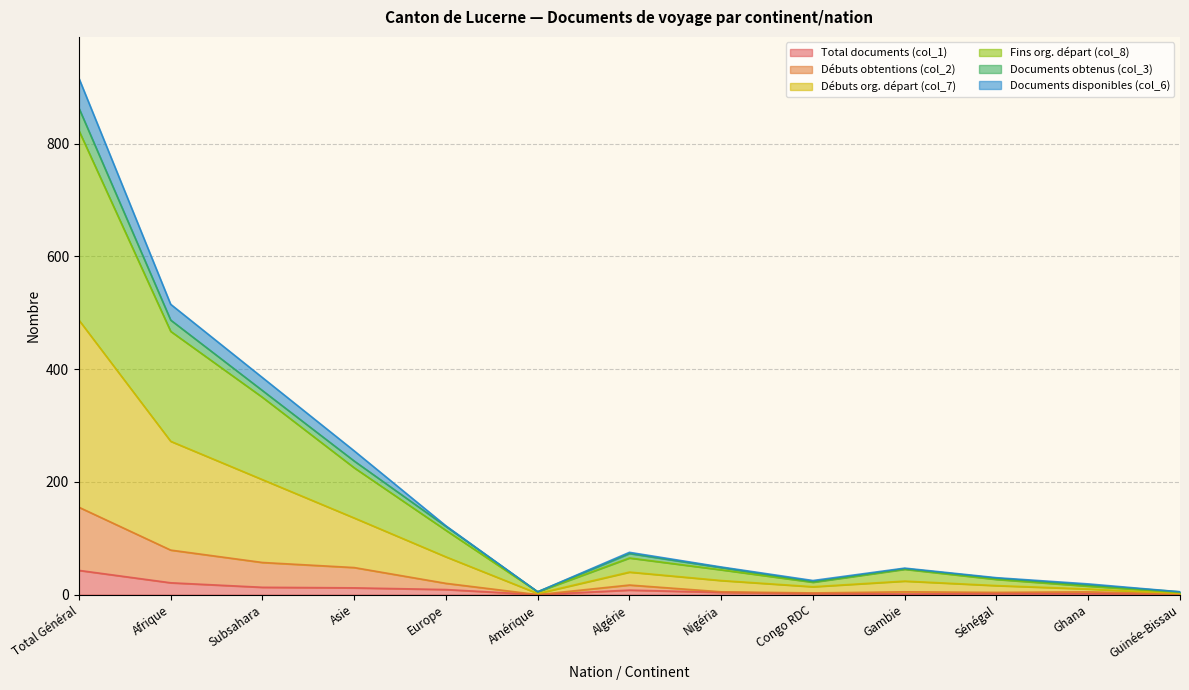

Which category has the highest value in the Total documents (col_1) series?

Total Général